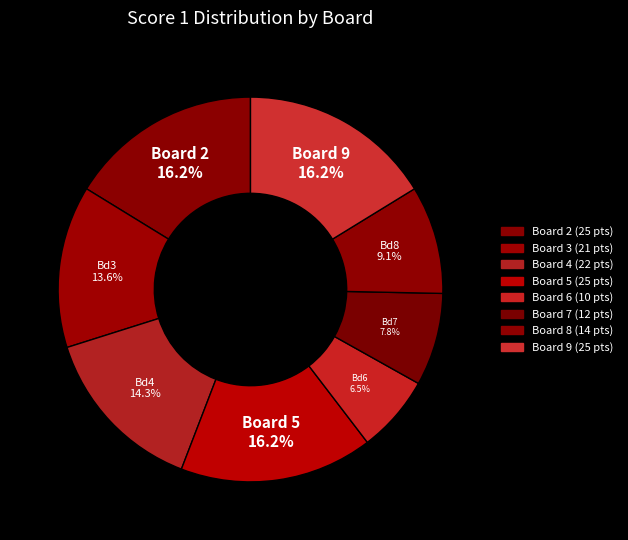

Count the number of slices in the pie.

8